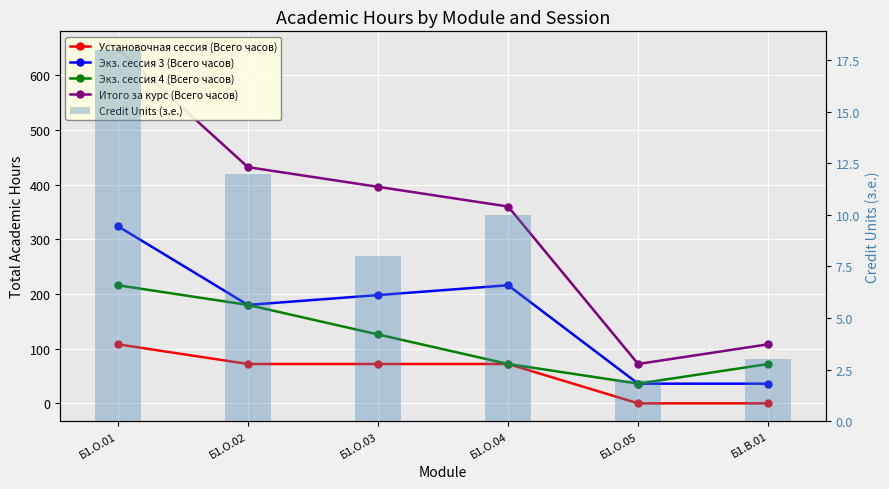

What is the difference between the Credit Units (з.е.) values at Б1.О.01 and Б1.В.01?

15